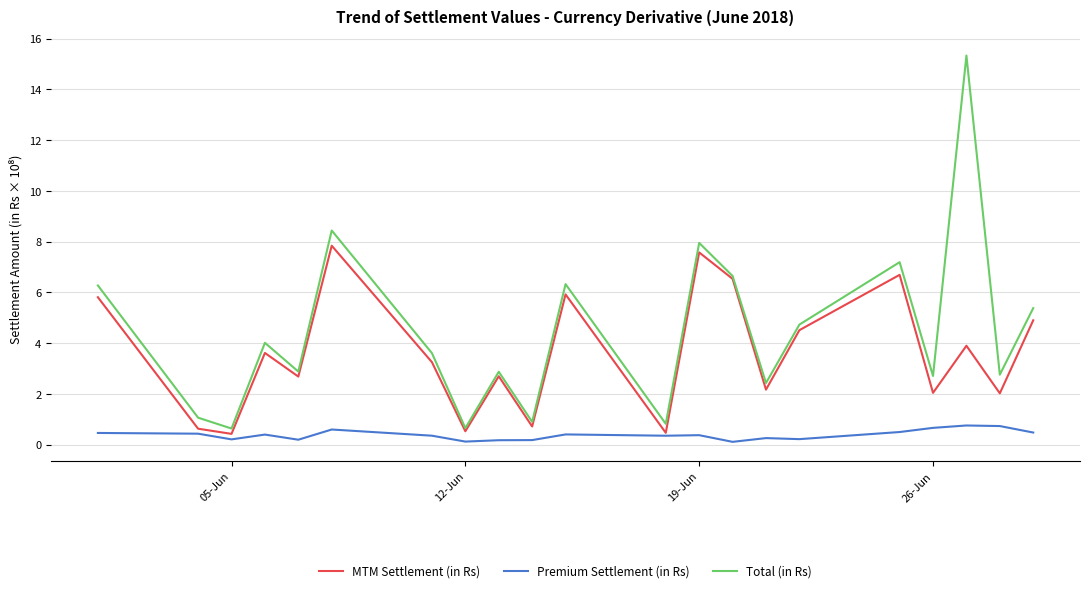

Which series has the largest range (max minus min)?

Total (in Rs)